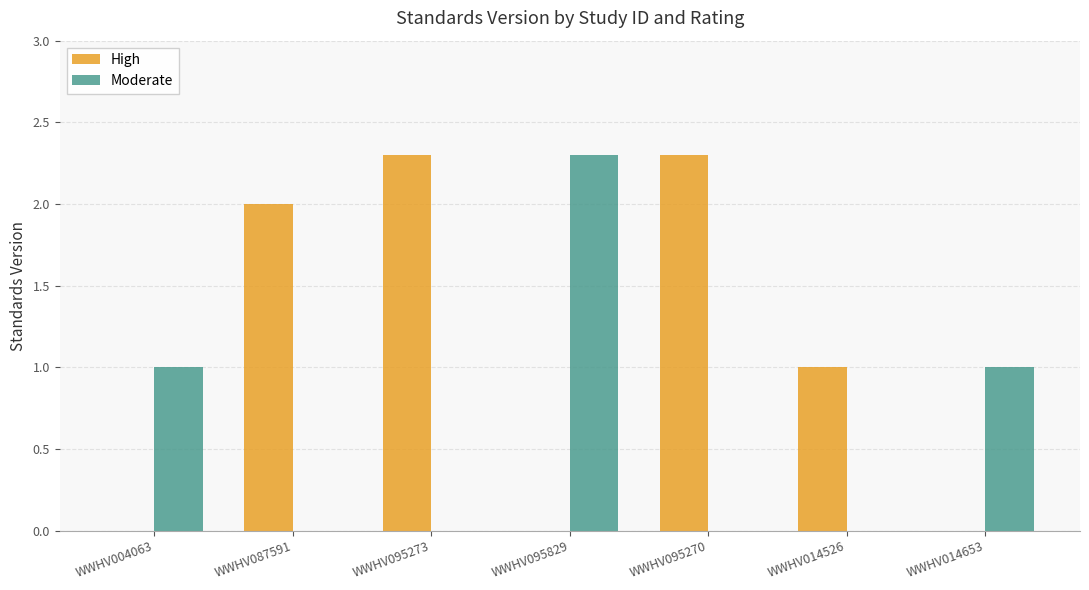

Which series has the largest total across all categories?

High